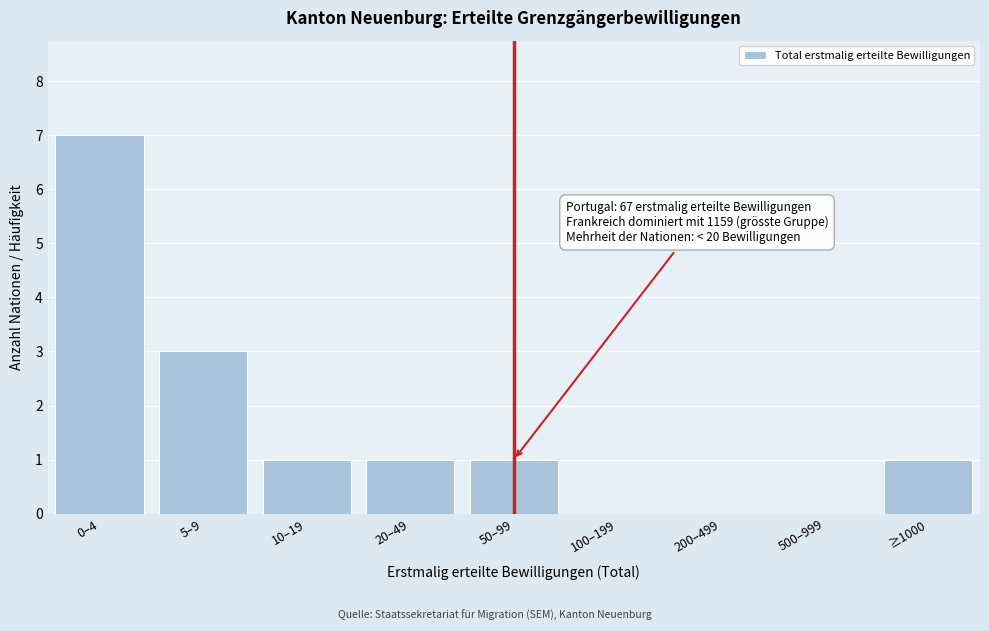

Reading right to left, what are all the values shown in this chart?

≥1000=1	500–999=0	200–499=0	100–199=0	50–99=1	20–49=1	10–19=1	5–9=3	0–4=7